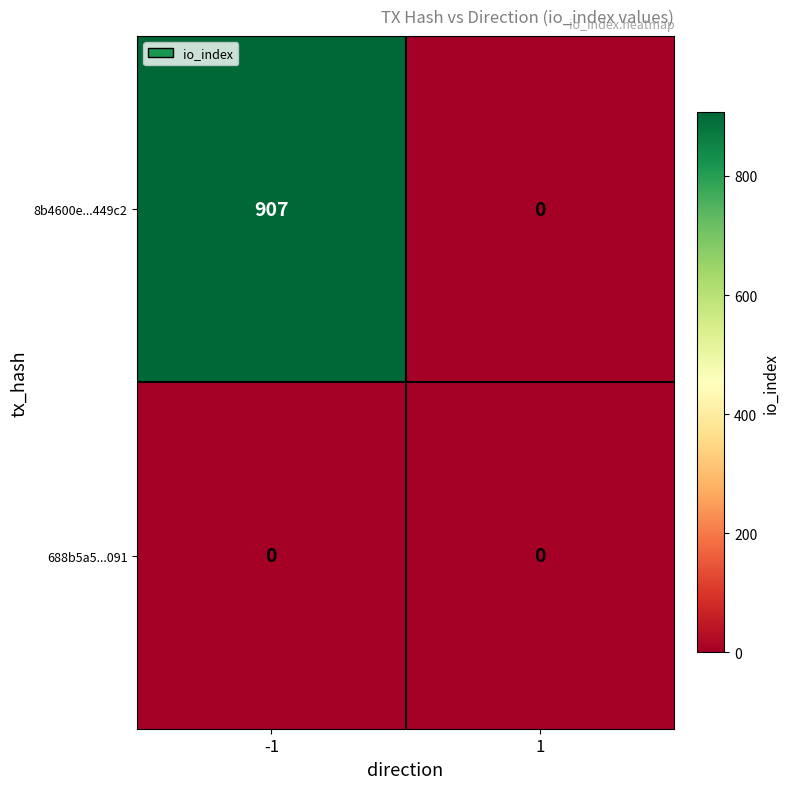

Which series has the largest total across all categories?

8b4600e...449c2